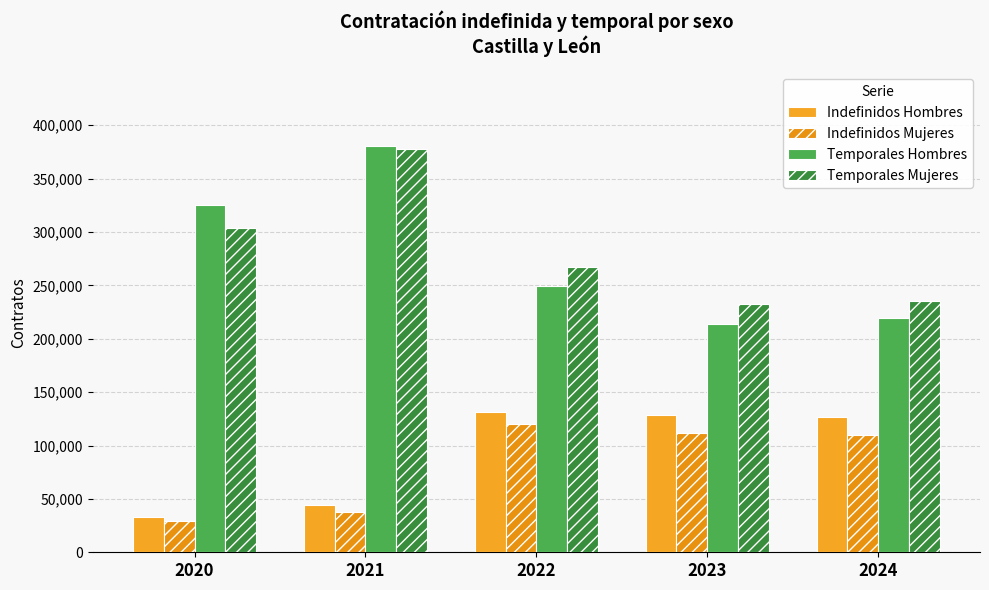

How many categories are shown in the chart?

5